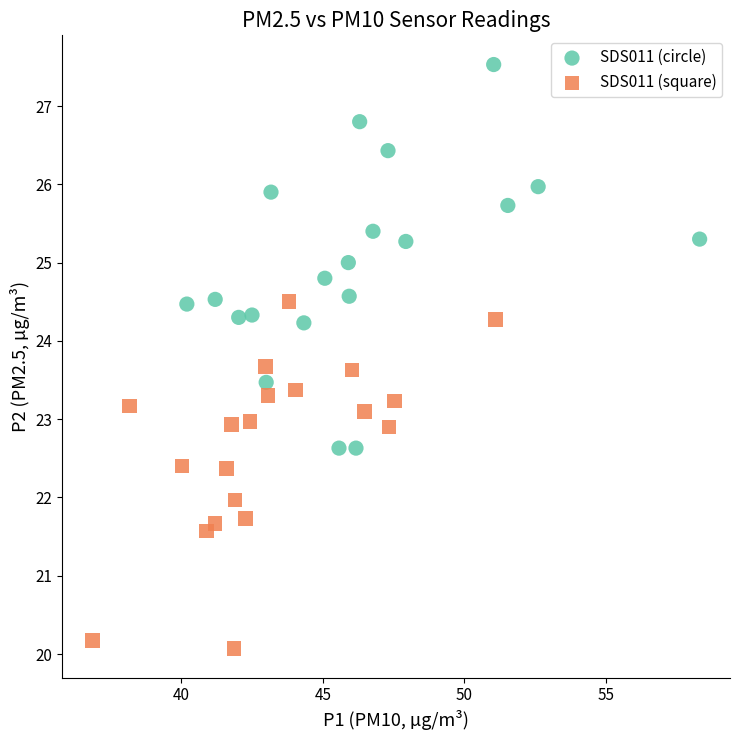

Which series contains the highest Y value?

SDS011 (circle)